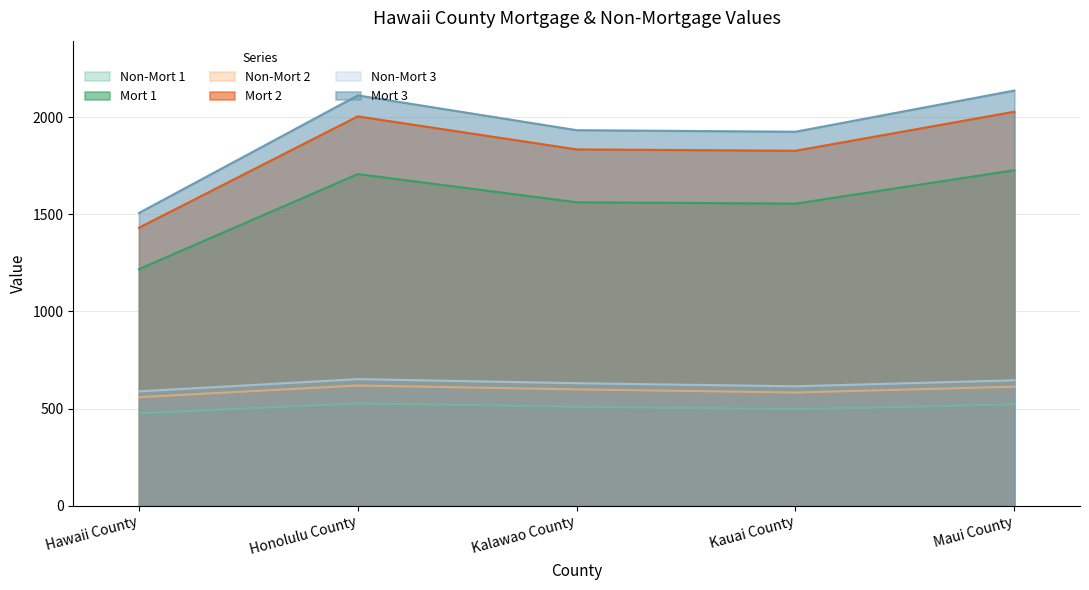

What is the maximum value for Mort 1?

1727